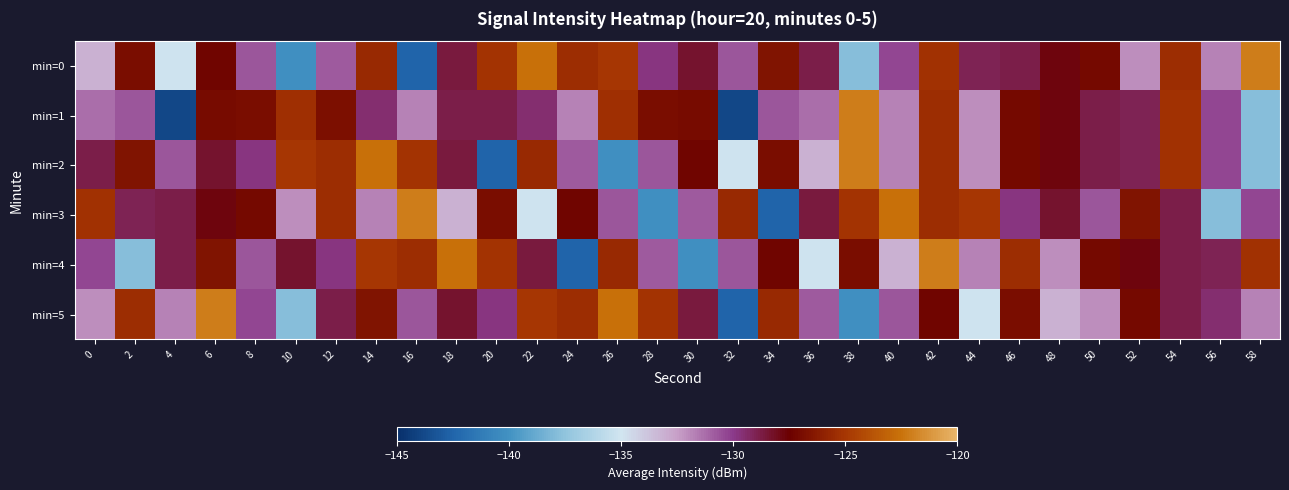

Reading right to left, what are all the values shown in this chart?

min=0: 58=-122.1	56=-131.8	54=-125.5	52=-132.1	50=-127.1	48=-127.8	46=-128.8	44=-129.0	42=-125.2	40=-130.3	38=-137.8	36=-128.9	34=-126.6	32=-130.7	30=-128.3	28=-129.8	26=-125.1	24=-125.4	22=-122.6	20=-125.1	18=-128.6	16=-142.5	14=-125.6	12=-130.7	10=-140.2	8=-130.7	6=-127.3	4=-135.1	2=-126.9	0=-133.1
min=1: 58=-137.8	56=-130.3	54=-125.2	52=-129.0	50=-128.8	48=-127.8	46=-127.1	44=-132.1	42=-125.5	40=-131.8	38=-122.1	36=-131.2	34=-130.7	32=-143.8	30=-127.0	28=-126.9	26=-125.4	24=-131.8	22=-129.5	20=-128.9	18=-128.9	16=-131.8	14=-129.5	12=-126.8	10=-125.4	8=-126.9	6=-127.0	4=-143.8	2=-130.7	0=-131.2
min=2: 58=-137.8	56=-130.3	54=-125.2	52=-129.0	50=-128.8	48=-127.8	46=-127.1	44=-132.1	42=-125.5	40=-131.8	38=-122.1	36=-133.1	34=-126.9	32=-135.1	30=-127.3	28=-130.7	26=-140.2	24=-130.7	22=-125.6	20=-142.5	18=-128.6	16=-125.1	14=-122.6	12=-125.4	10=-125.1	8=-129.8	6=-128.3	4=-130.7	2=-126.6	0=-128.9
min=3: 58=-130.3	56=-137.8	54=-128.9	52=-126.6	50=-130.7	48=-128.3	46=-129.8	44=-125.1	42=-125.4	40=-122.6	38=-125.1	36=-128.6	34=-142.5	32=-125.6	30=-130.7	28=-140.2	26=-130.7	24=-127.3	22=-135.1	20=-126.9	18=-133.1	16=-122.1	14=-131.8	12=-125.5	10=-132.1	8=-127.1	6=-127.8	4=-128.8	2=-129.0	0=-125.2
min=4: 58=-125.2	56=-129.0	54=-128.8	52=-127.8	50=-127.1	48=-132.1	46=-125.5	44=-131.8	42=-122.1	40=-133.1	38=-126.9	36=-135.1	34=-127.3	32=-130.7	30=-140.2	28=-130.7	26=-125.6	24=-142.5	22=-128.6	20=-125.1	18=-122.6	16=-125.4	14=-125.1	12=-129.8	10=-128.3	8=-130.7	6=-126.6	4=-128.9	2=-137.8	0=-130.3
min=5: 58=-131.8	56=-129.5	54=-128.8	52=-127.1	50=-132.1	48=-133.1	46=-126.9	44=-135.1	42=-127.3	40=-130.7	38=-140.2	36=-130.7	34=-125.6	32=-142.5	30=-128.6	28=-125.1	26=-122.6	24=-125.4	22=-125.1	20=-129.8	18=-128.3	16=-130.7	14=-126.6	12=-128.9	10=-137.8	8=-130.3	6=-122.1	4=-131.8	2=-125.5	0=-132.1